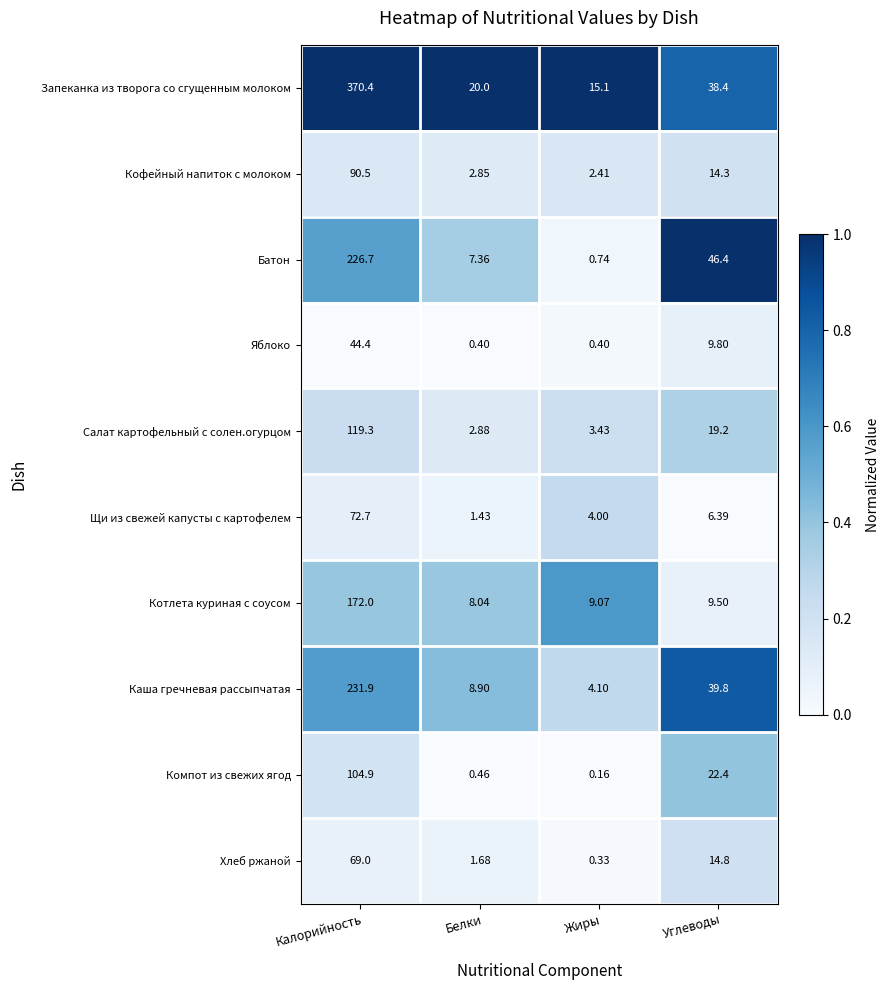

Which series has the largest total across all categories?

Запеканка из творога со сгущенным молоком